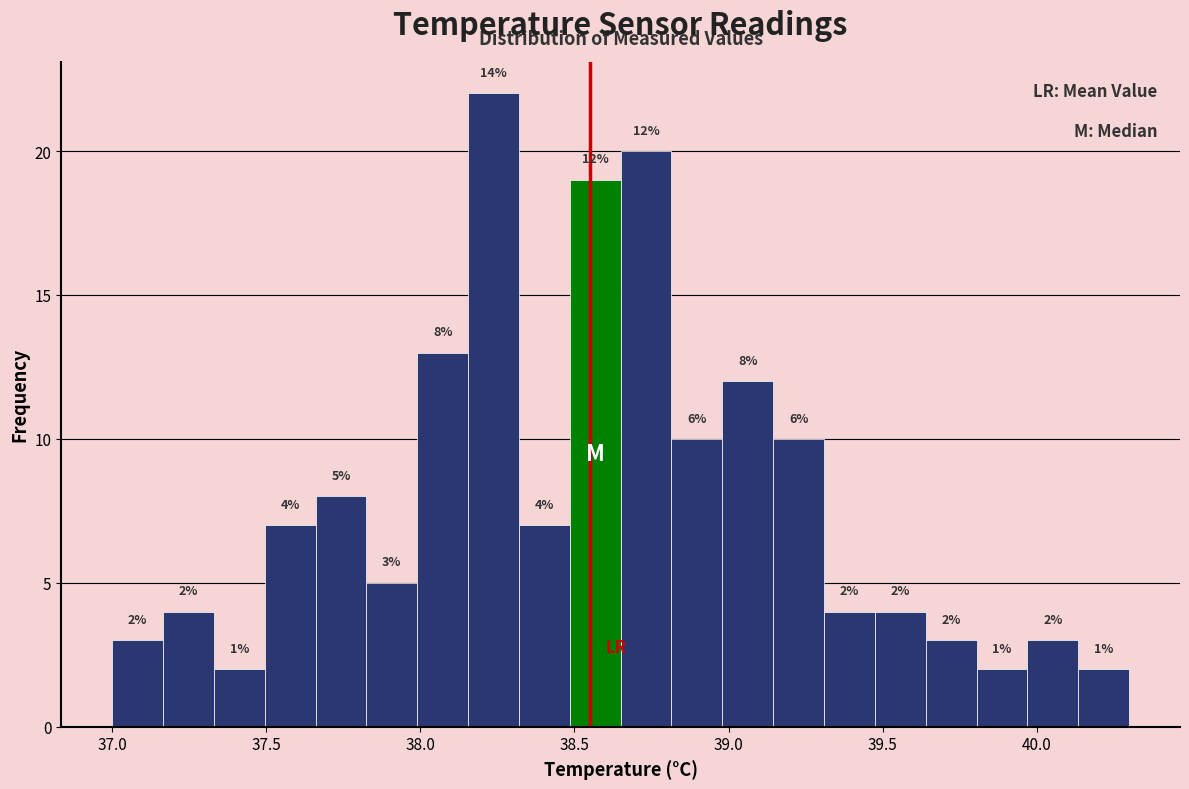

Read against the x-axis, roughly where is the centre of the tallest bar?

38.25